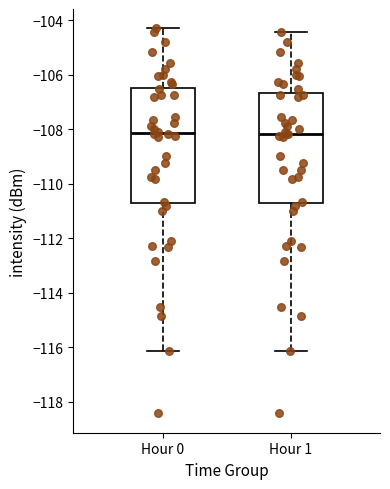

Reading left to right, read every box against the y-axis: the position of its median line, the range the box covers, and the ends of its whiskers. The values are not printed on the chart, so give them approximately, as read against the axis.

Hour 0: median -108.2, box -110.8 to -106.4, whiskers -116.2 to -104.2
Hour 1: median -108.2, box -110.8 to -106.6, whiskers -116.2 to -104.4